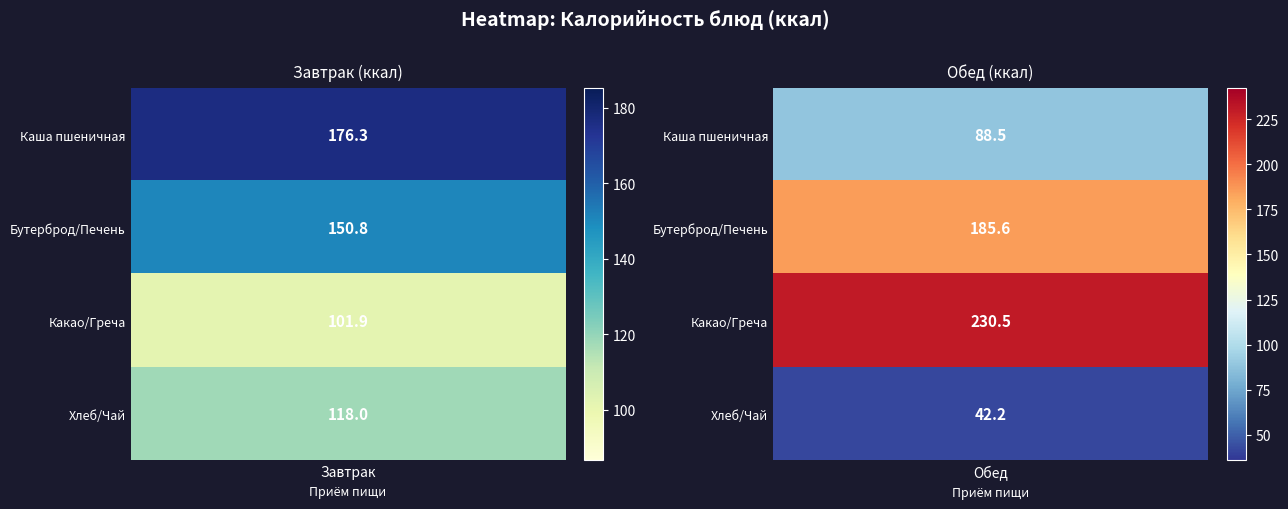

At which label does Завтрак first exceed 150?

Каша пшеничная